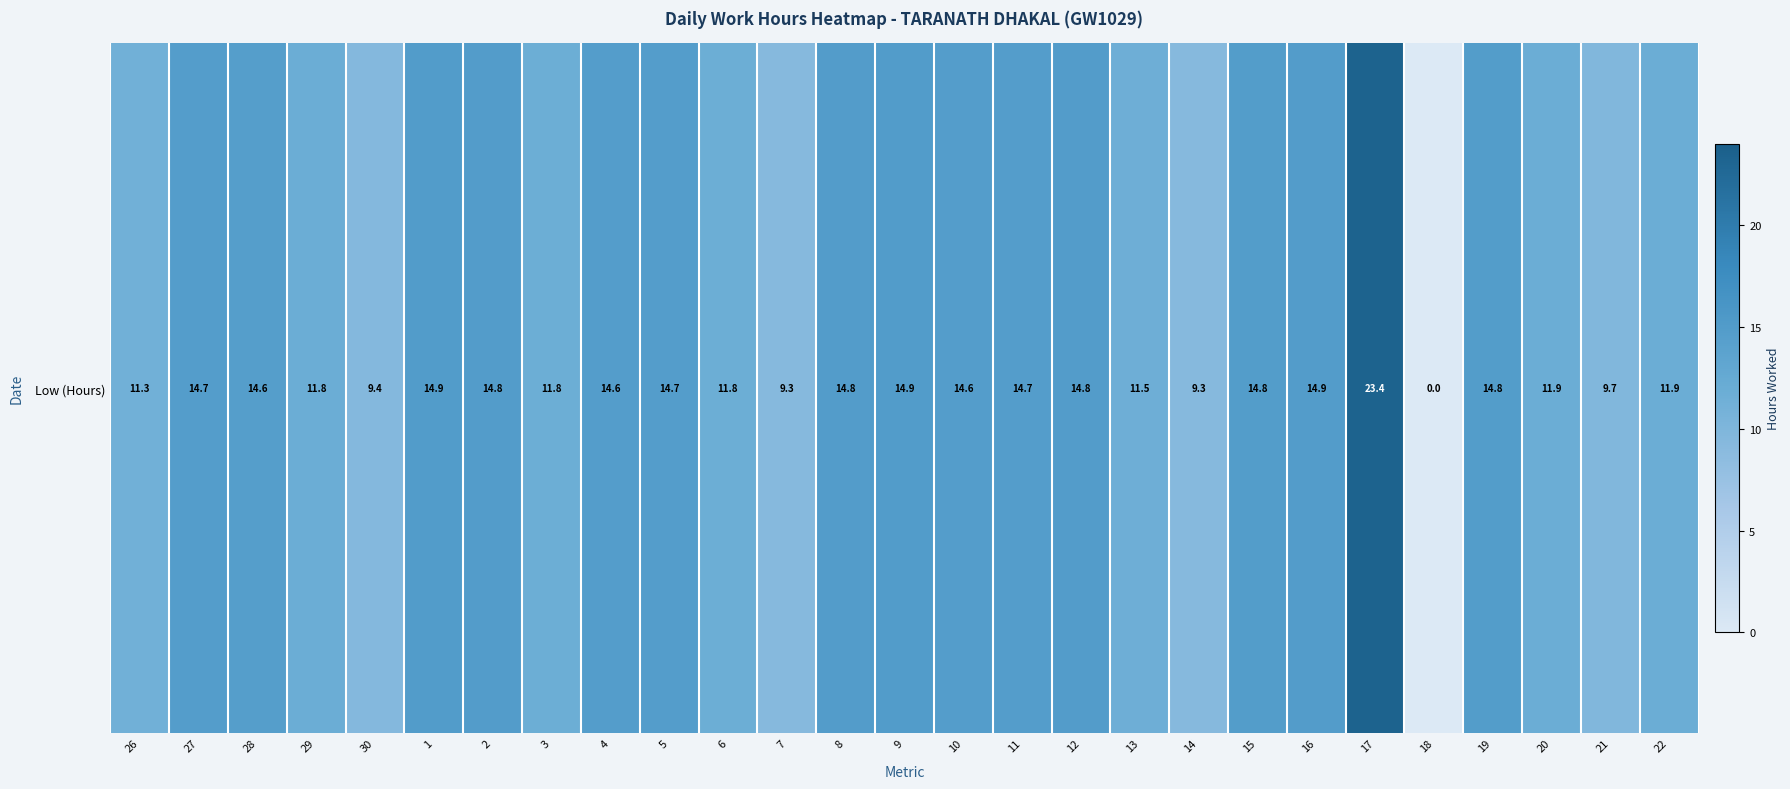

How many distinct data groups are displayed?

1